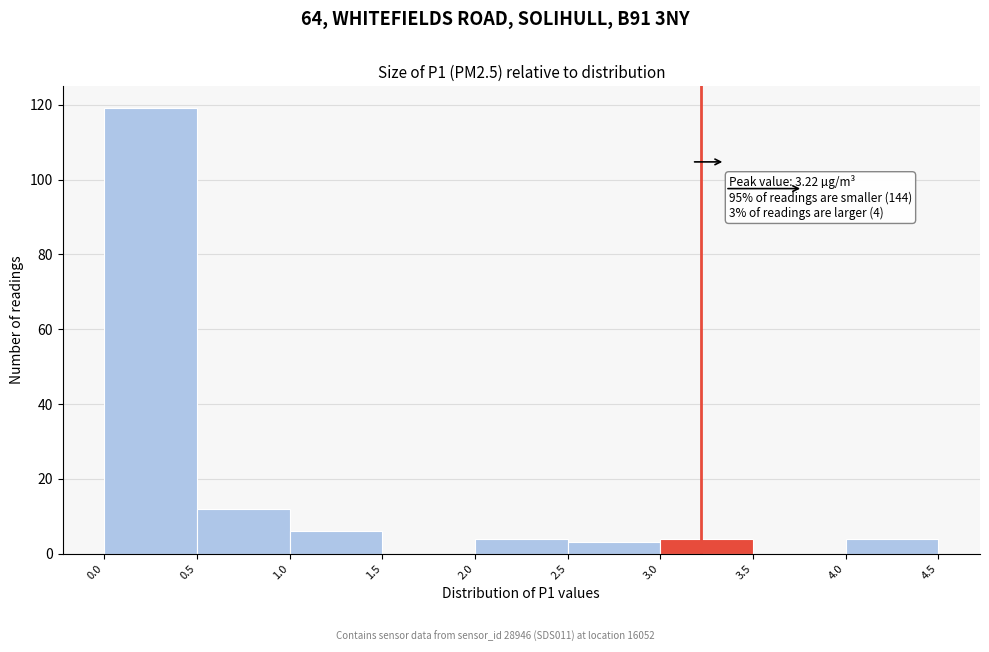

Which range on the x-axis has the tallest bar?

0.0 to 0.5